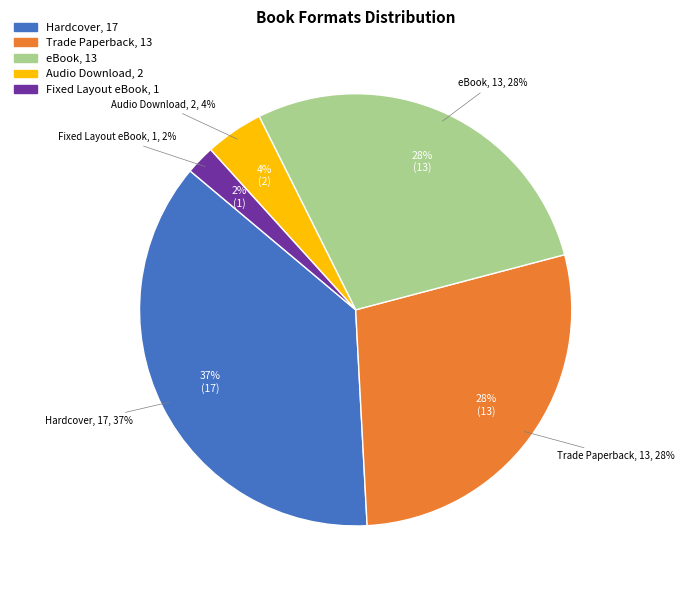

What is the smallest slice in the pie chart?

Fixed Layout eBook